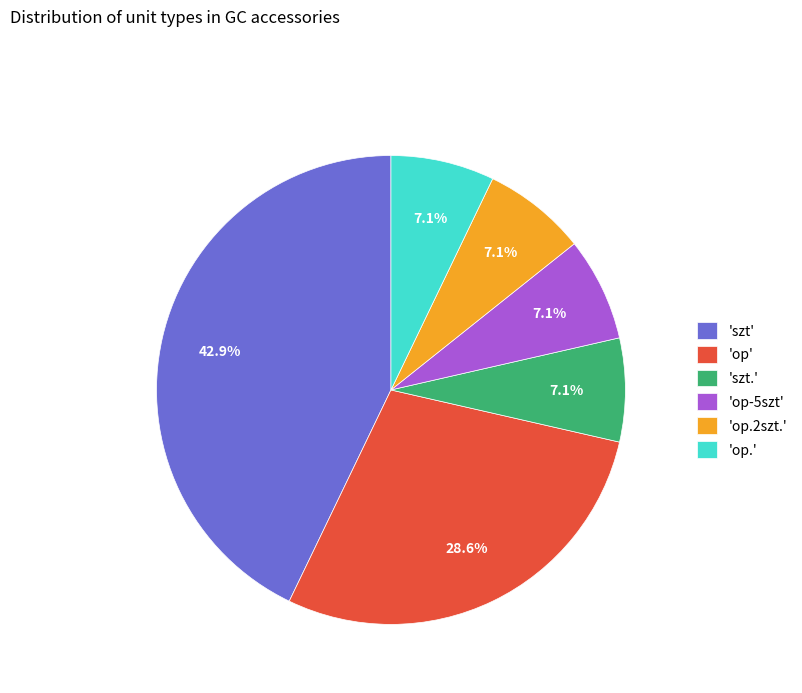

Is there any slice that represents more than half of the pie?

No